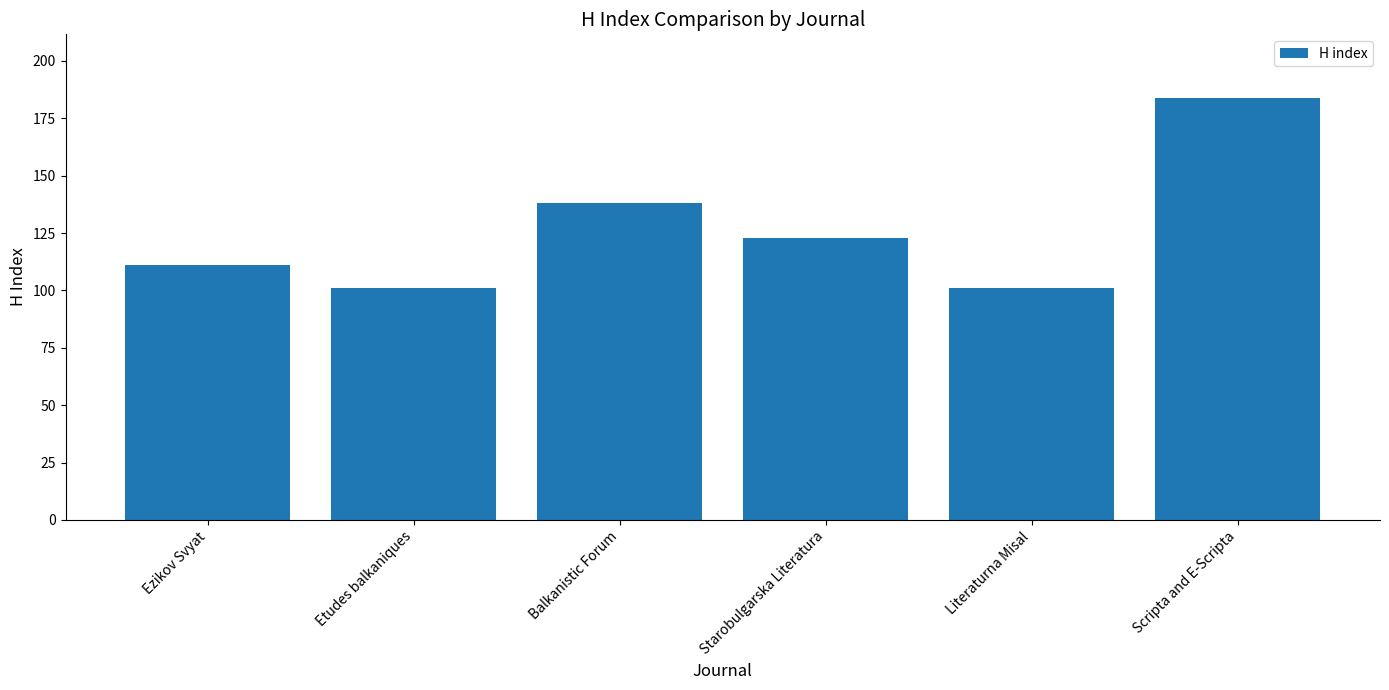

What is the change in value from Starobulgarska Literatura to Literaturna Misal?

-22